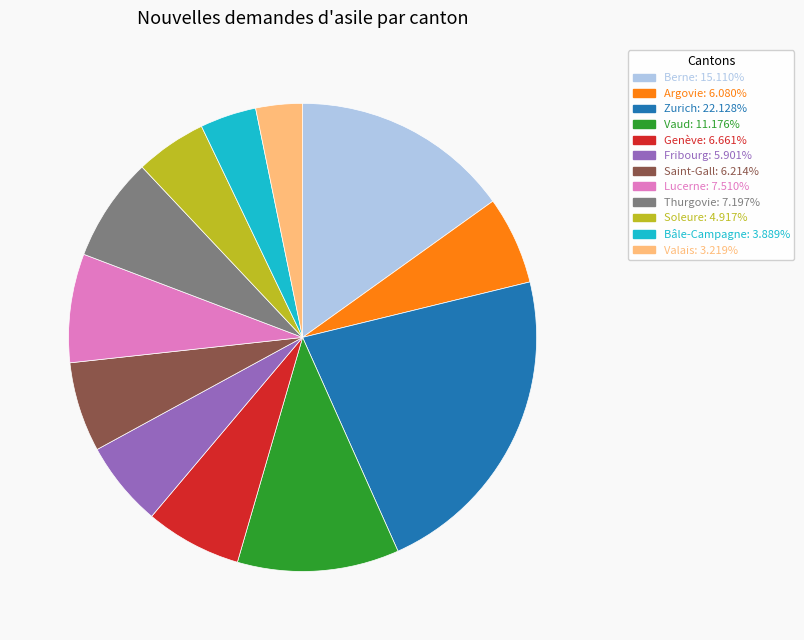

Combined, do Valais and Fribourg account for over 50%?

No